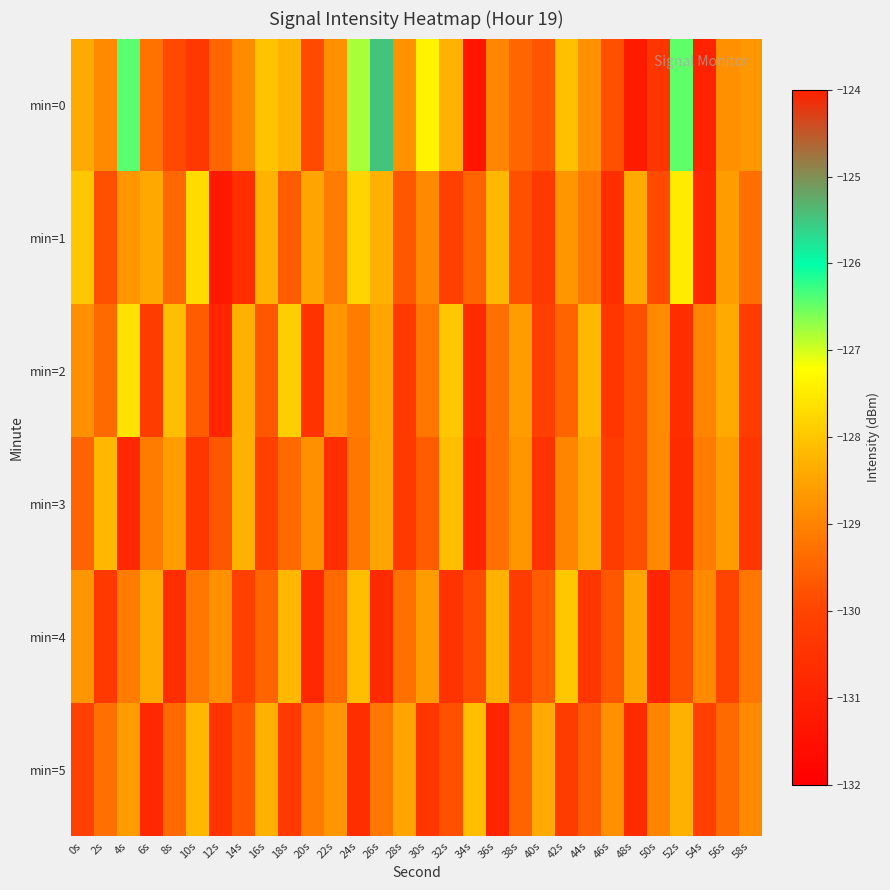

What is the spread (max minus min) of values at 34s?

3.3